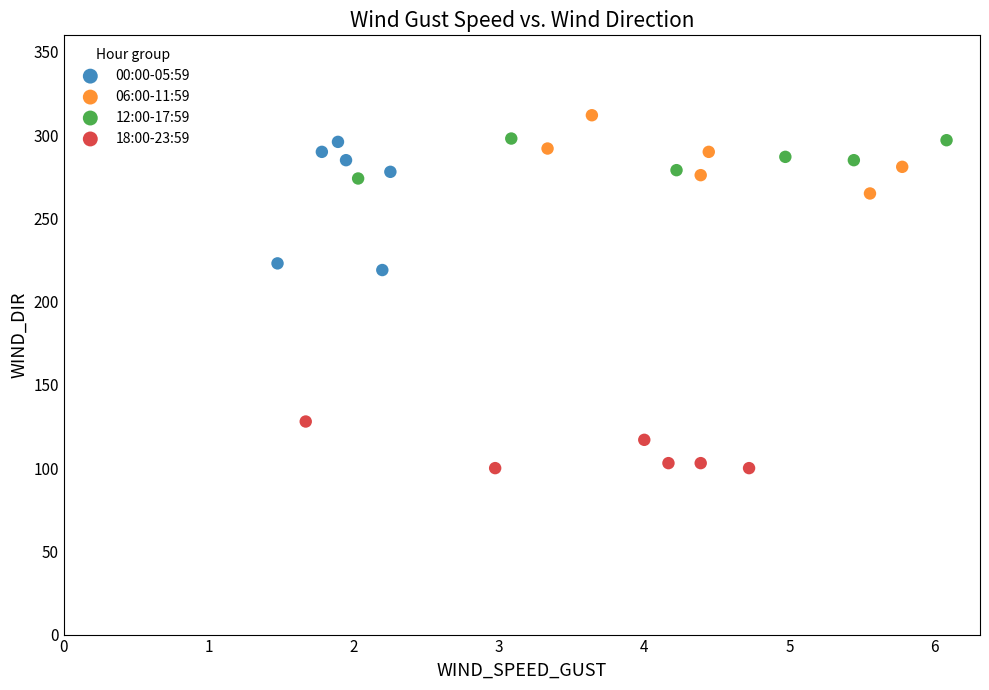

What are all the series names shown in the legend?

00:00-05:59, 06:00-11:59, 12:00-17:59, 18:00-23:59